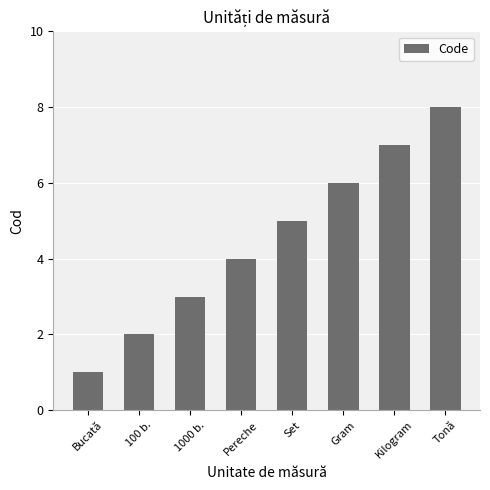

At which category does the chart reach its peak across all series?

Tonă